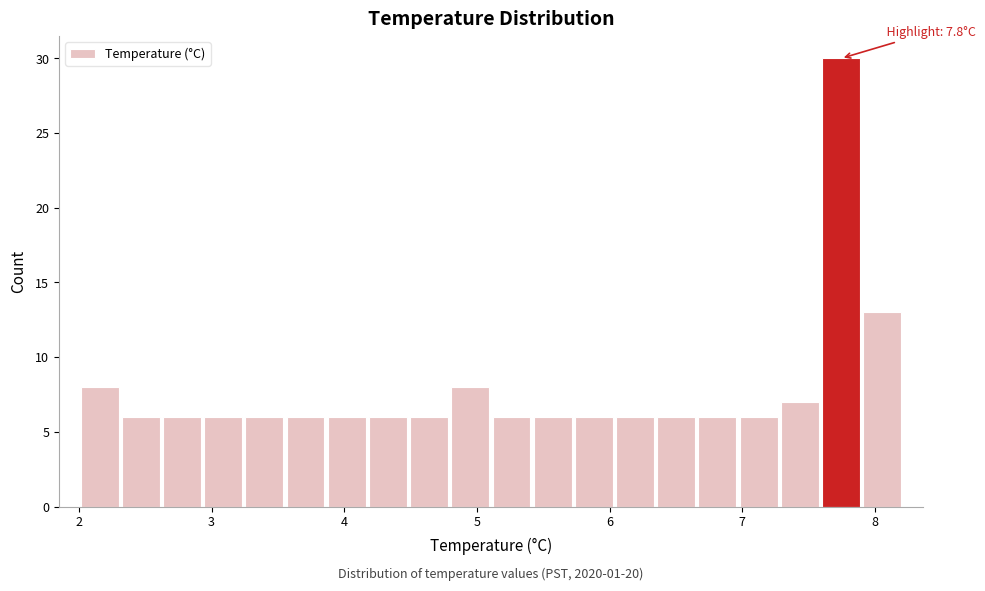

Read against the x-axis, roughly where is the centre of the tallest bar?

7.7